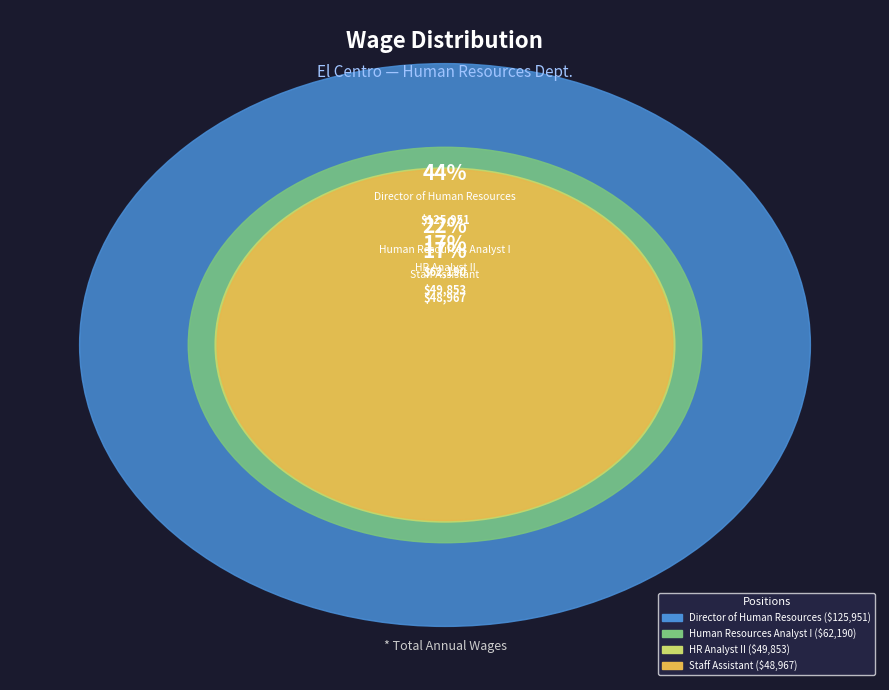

What is the ratio of the value at HR Analyst II to the value at Human Resources Analyst I?

0.8